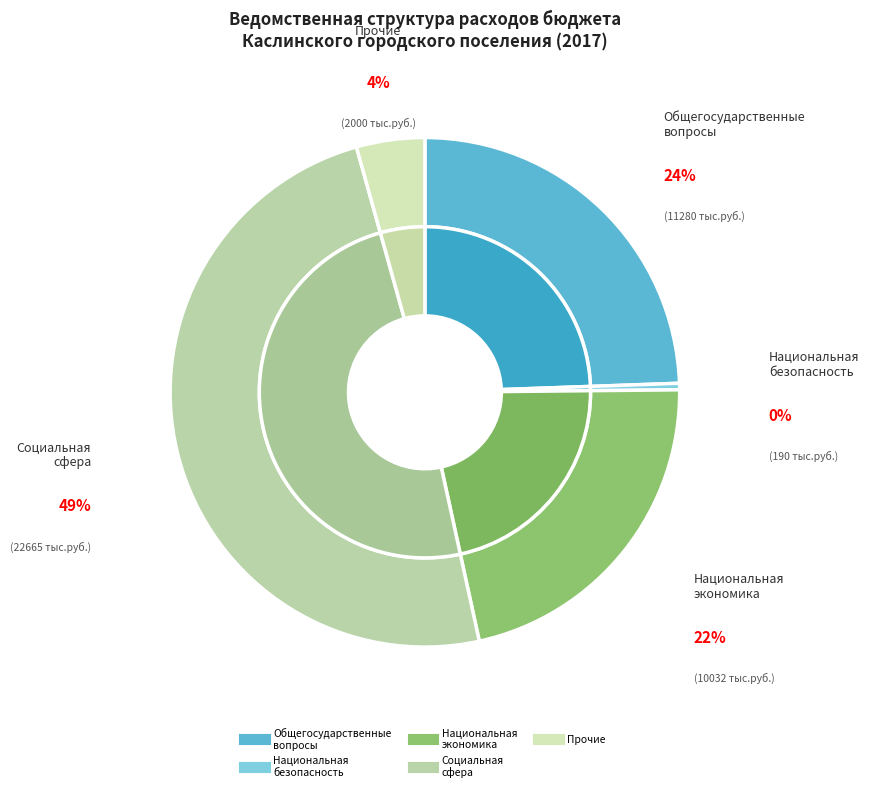

How many slices are in this pie chart?

5